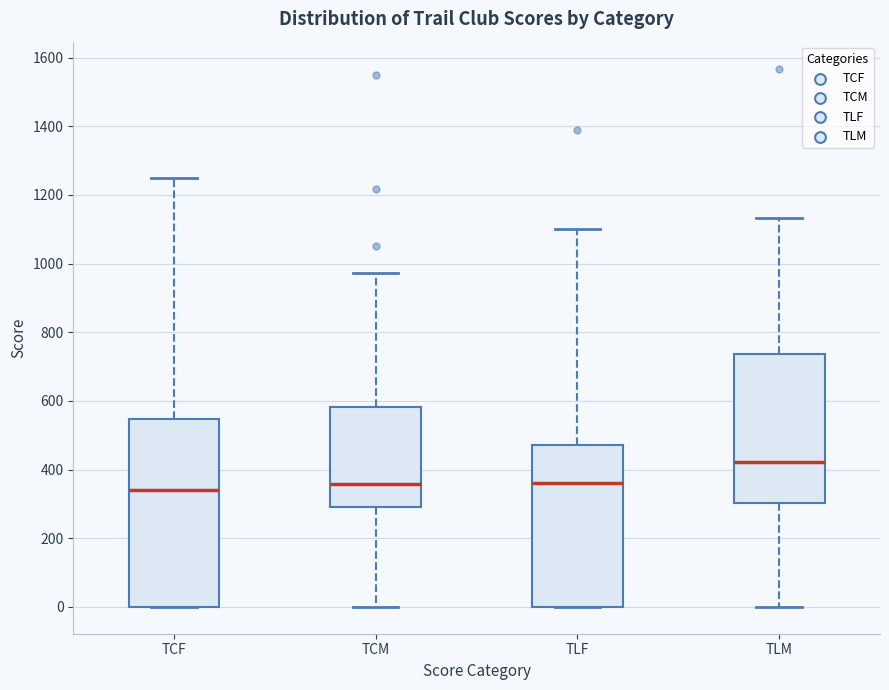

Where is the lower edge of the box for TLM on the y-axis? The values are not printed on the chart, so give them approximately, as read against the axis.

300